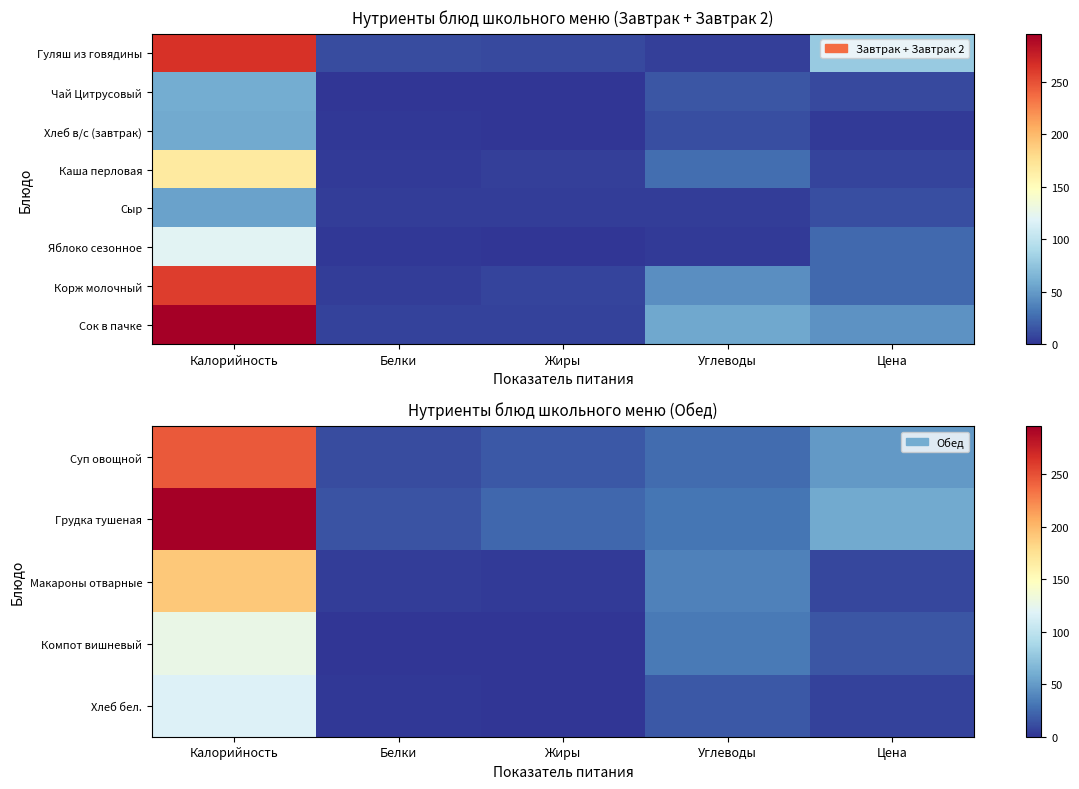

The Суп овощной series shows 101.9 at Калорийность. True or false?

False